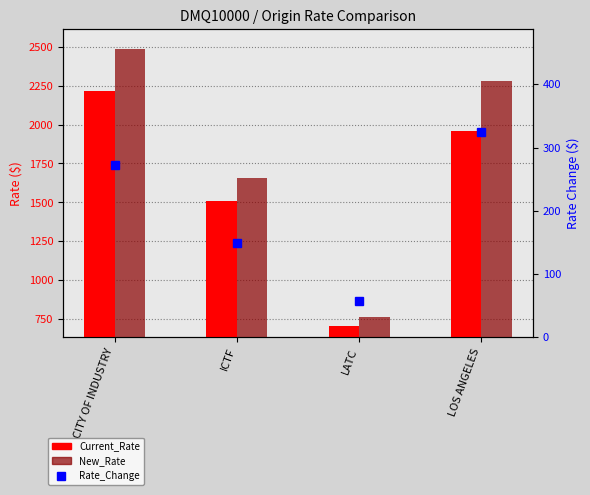

What value does the Current_Rate series have at LATC?

705.0